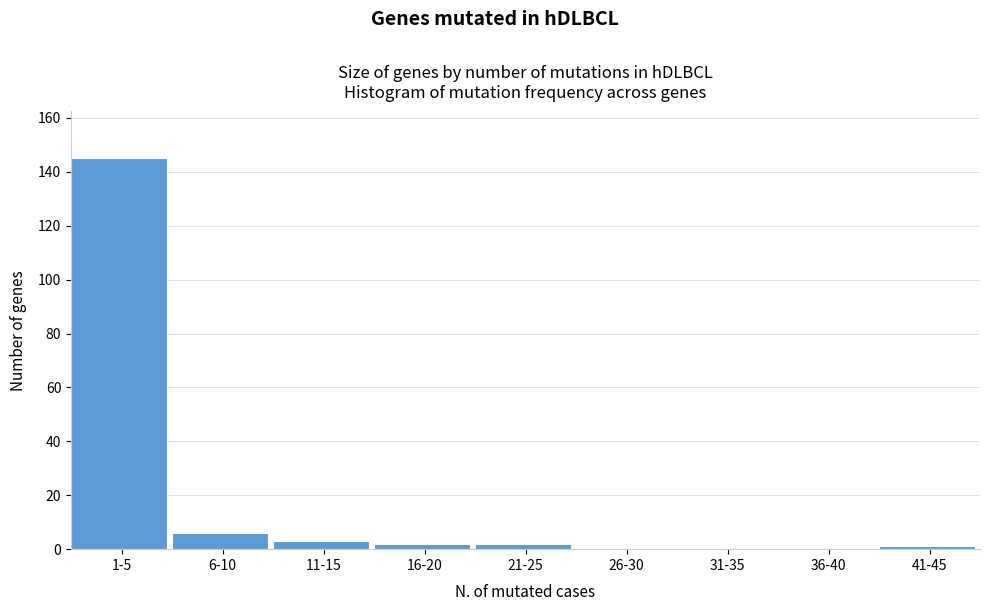

Reading left to right, transcribe all the data shown in this chart.

1-5=145	6-10=6	11-15=3	16-20=2	21-25=2	26-30=0	31-35=0	36-40=0	41-45=1